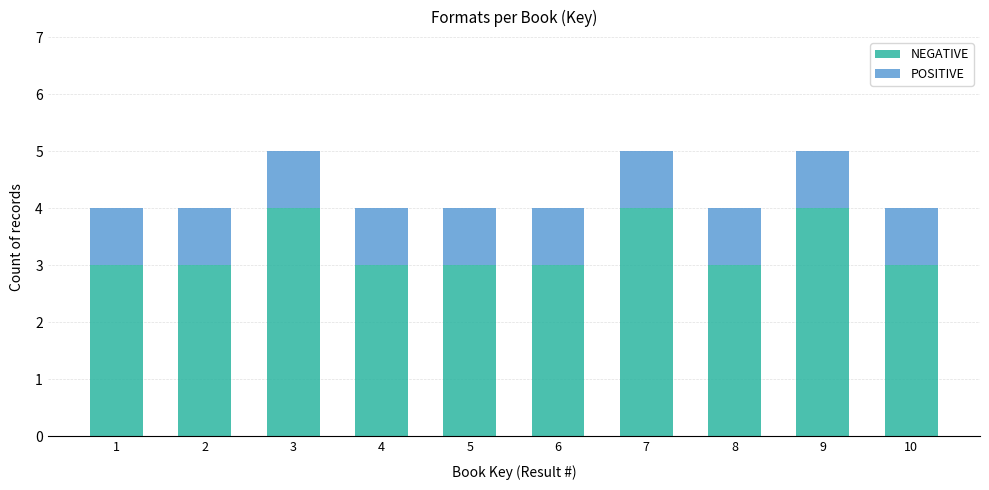

Reading left to right, list the values for the NEGATIVE series.

3	3	4	3	3	3	4	3	4	3